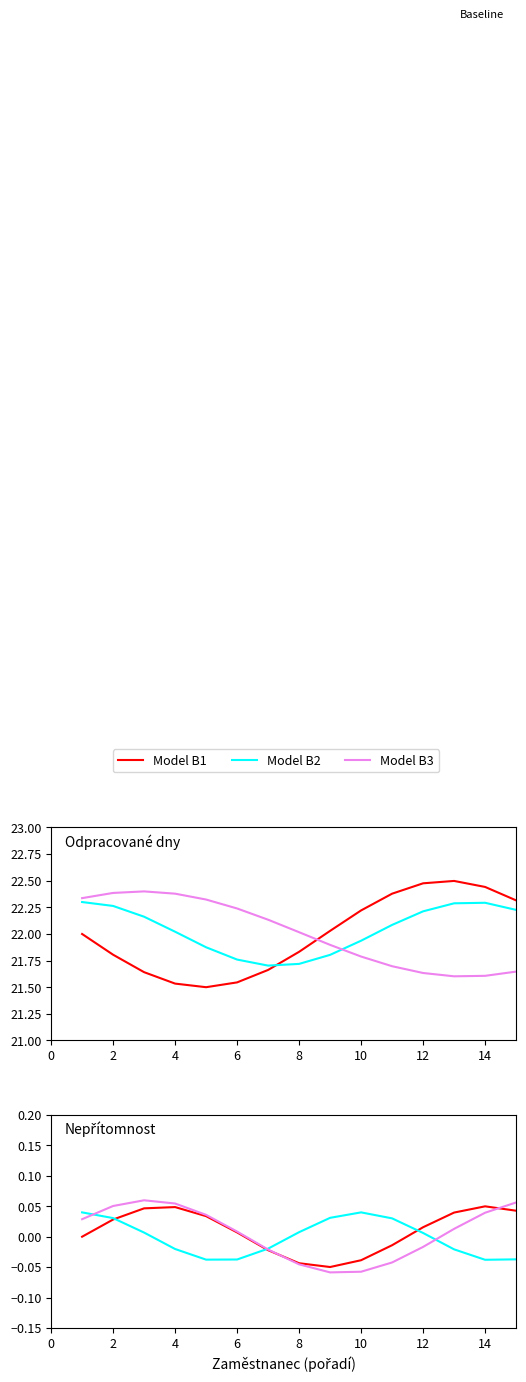

What is the difference between the maximum and minimum values in the Model B2 series?

0.1